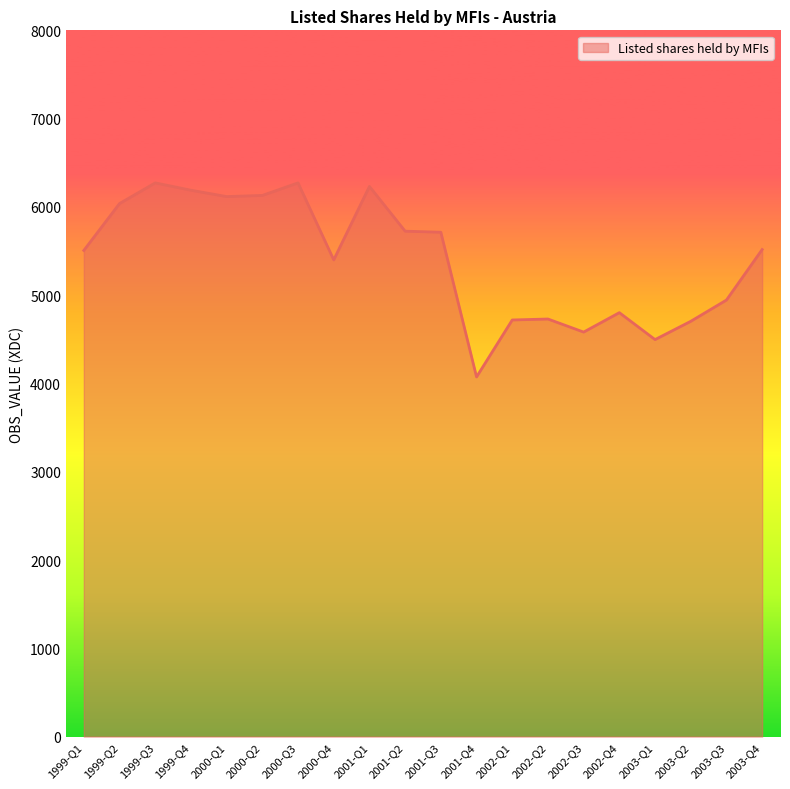

Is it true that the value at 2002-Q2 is 3160?

False